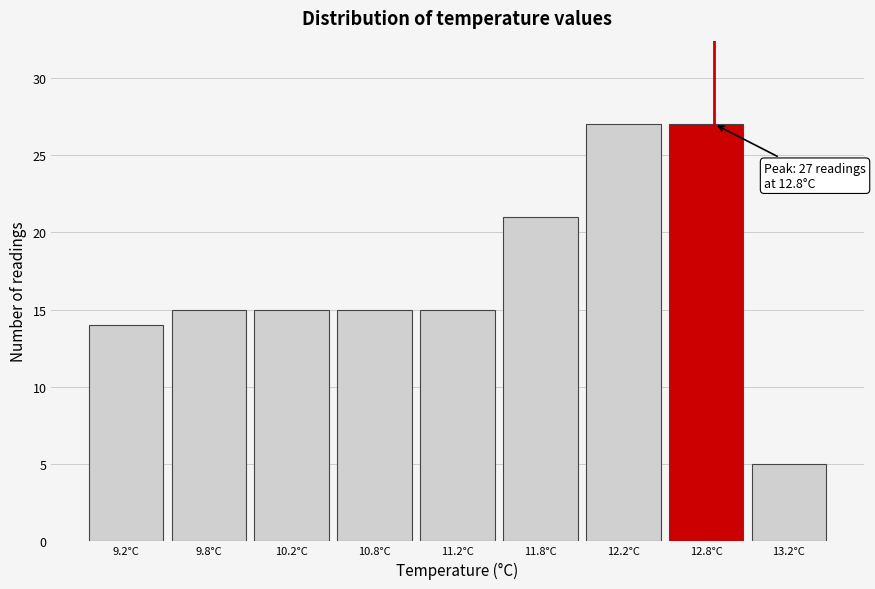

Reading left to right, list all the values displayed in this chart.

14	15	15	15	15	21	27	27	5